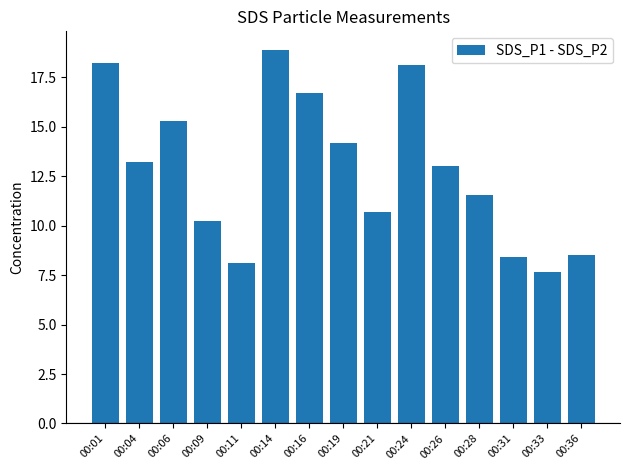

What is the greatest value displayed?

18.9